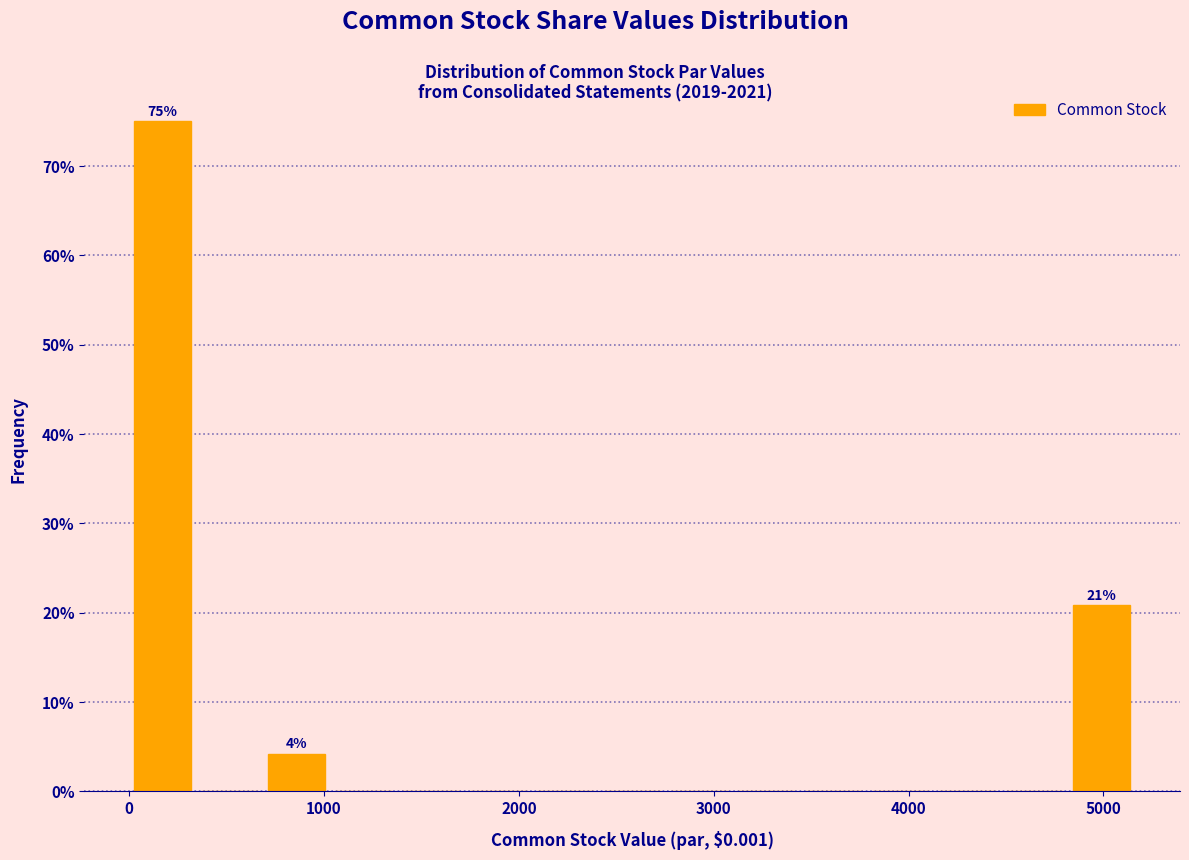

Read against the x-axis, roughly where is the centre of the tallest bar?

200